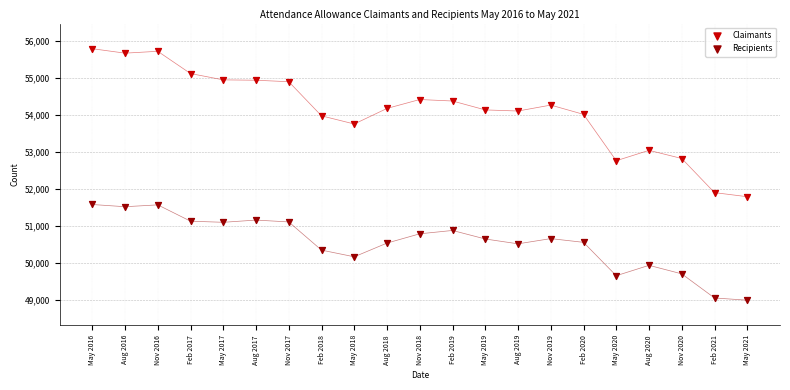

Which series has the widest spread of Y values?

Claimants